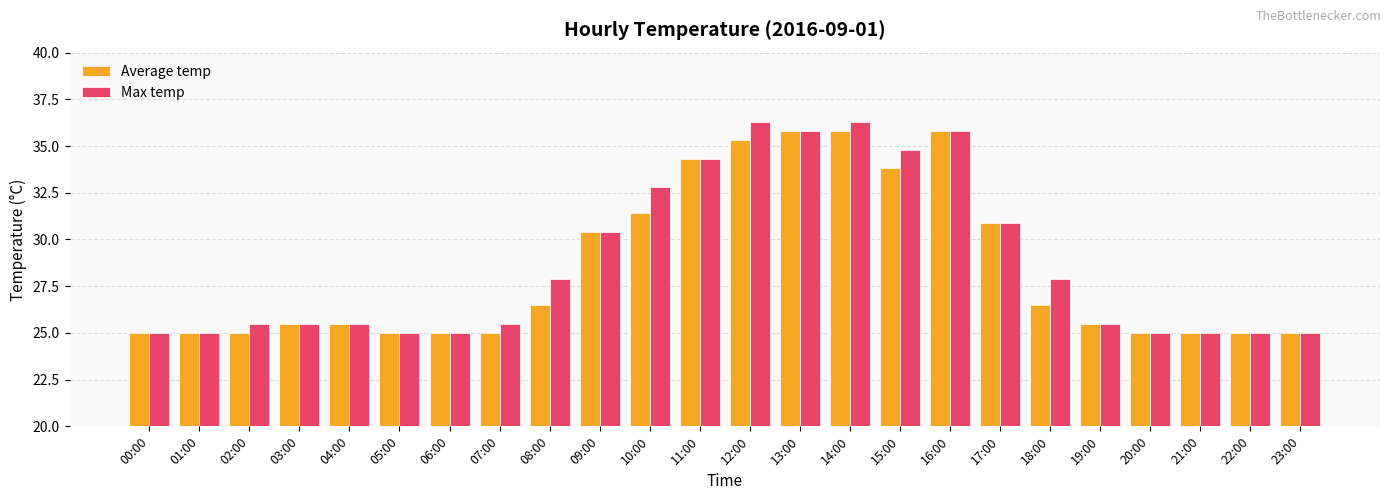

Count the number of categories in the chart.

24